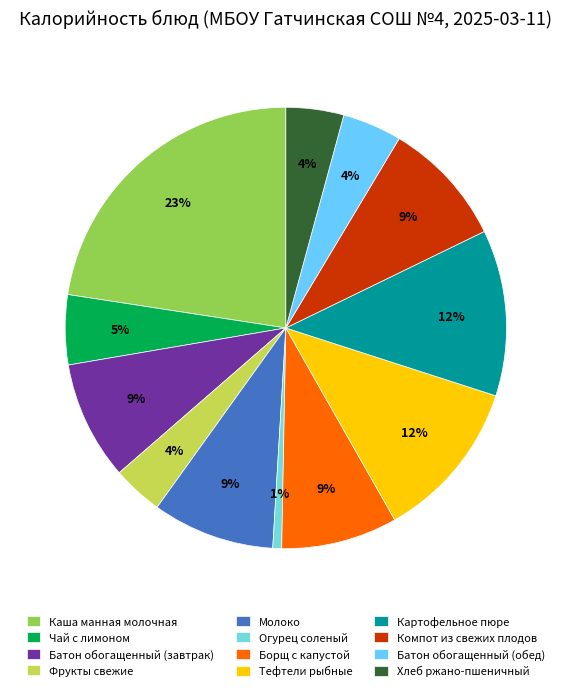

What percentage is the Картофельное пюре slice, to the nearest percent?

12%